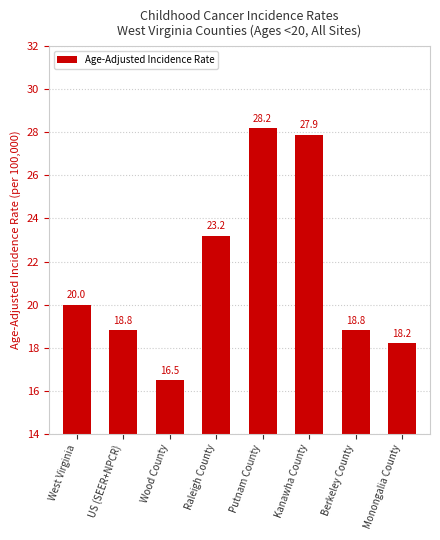

Where is the data nearest to the value 22?

Raleigh County